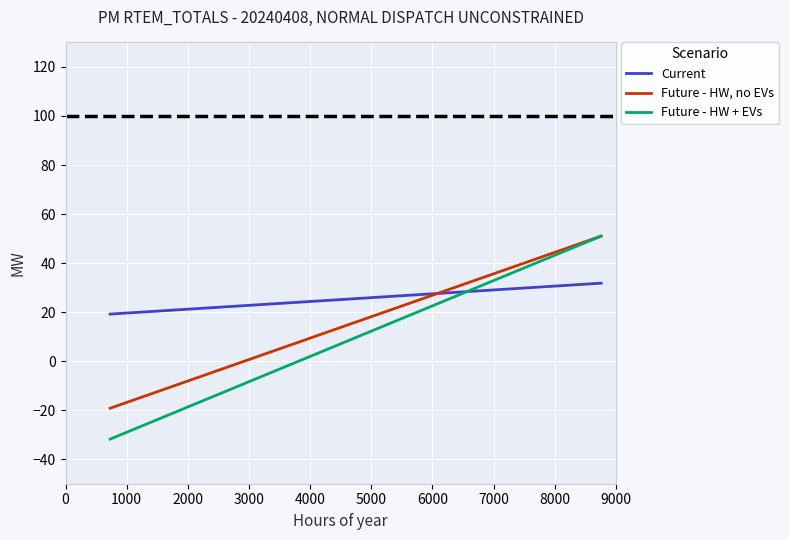

What is the highest value of the Future - HW + EVs series?

51.0